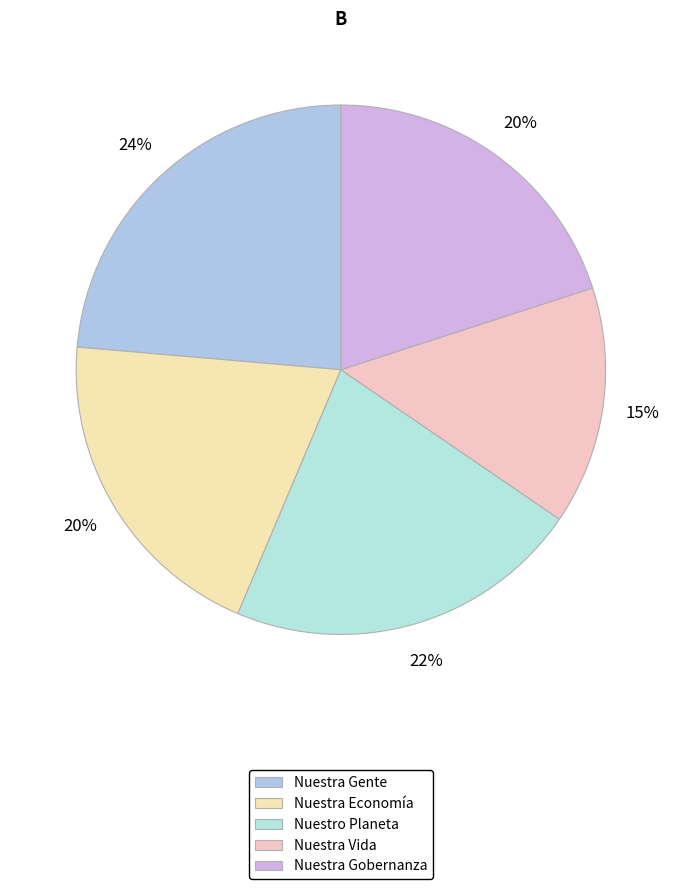

What percentage is the Nuestro Planeta slice, to the nearest percent?

22%